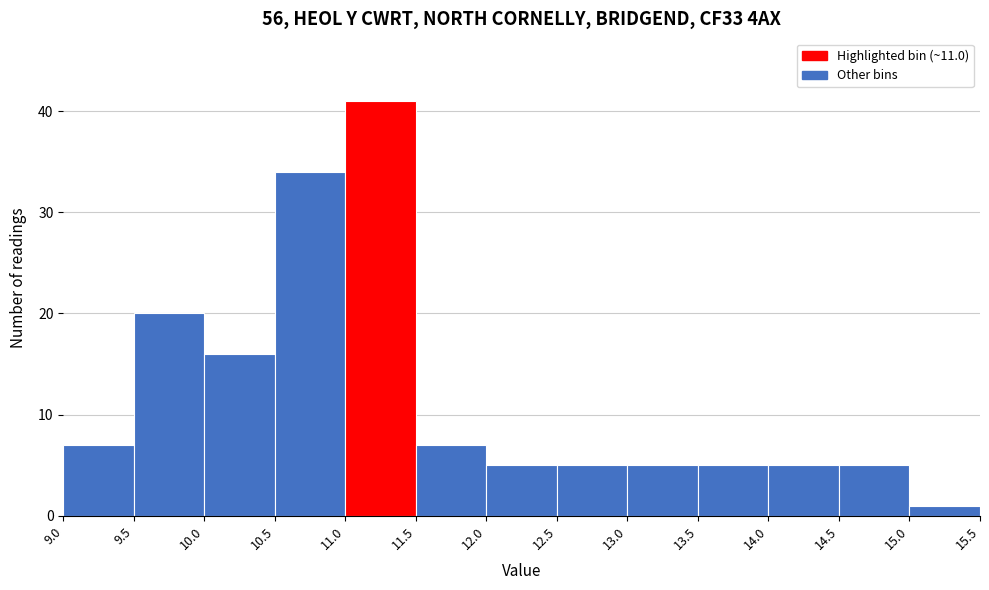

How tall is the bar that spans 12.5 to 13.0 on the x-axis? The values are not printed on the chart, so give them approximately, as read against the axis.

5